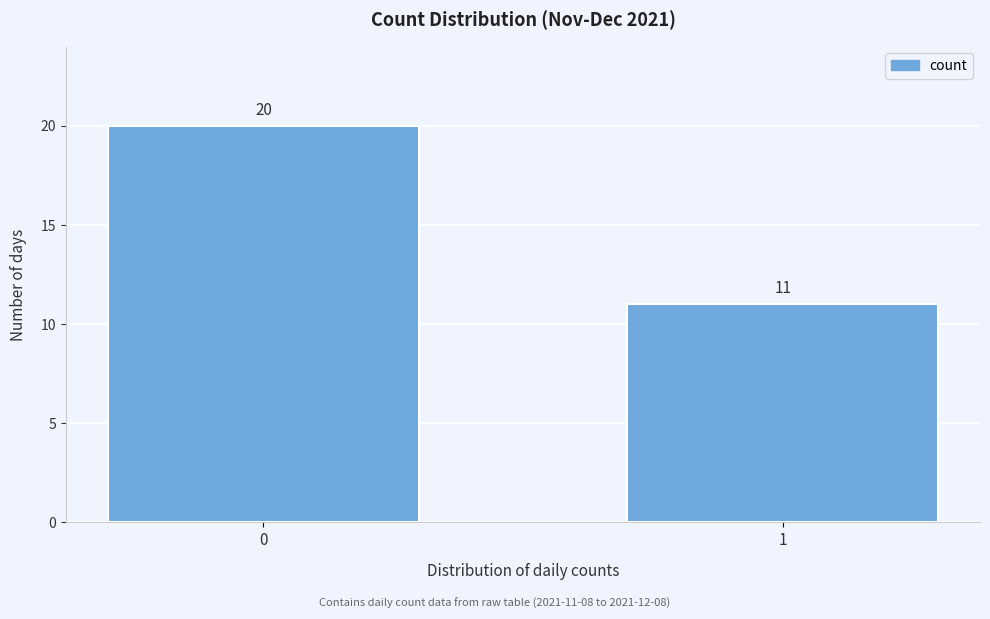

Reading left to right, list all the values displayed in this chart.

0=20	1=11